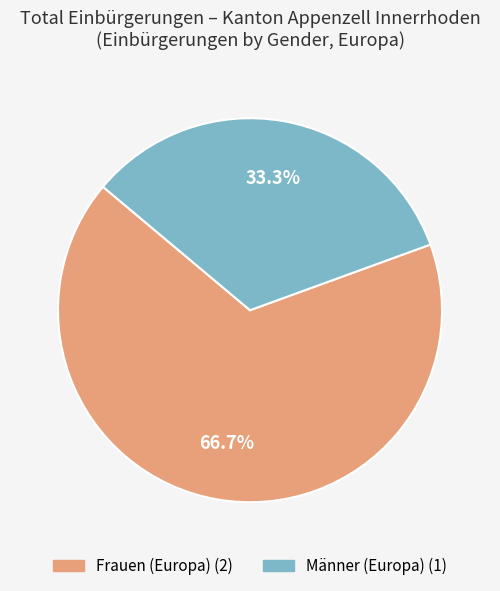

Is there a majority slice in this chart?

Yes